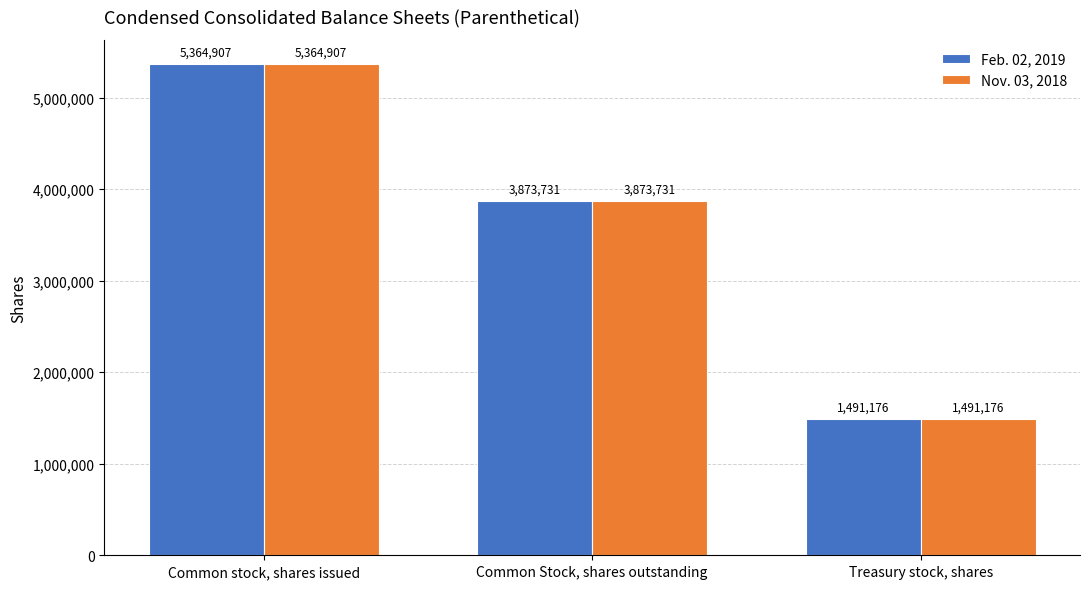

The value of Feb. 02, 2019 at Common Stock, shares outstanding is 3873731. True or false?

True